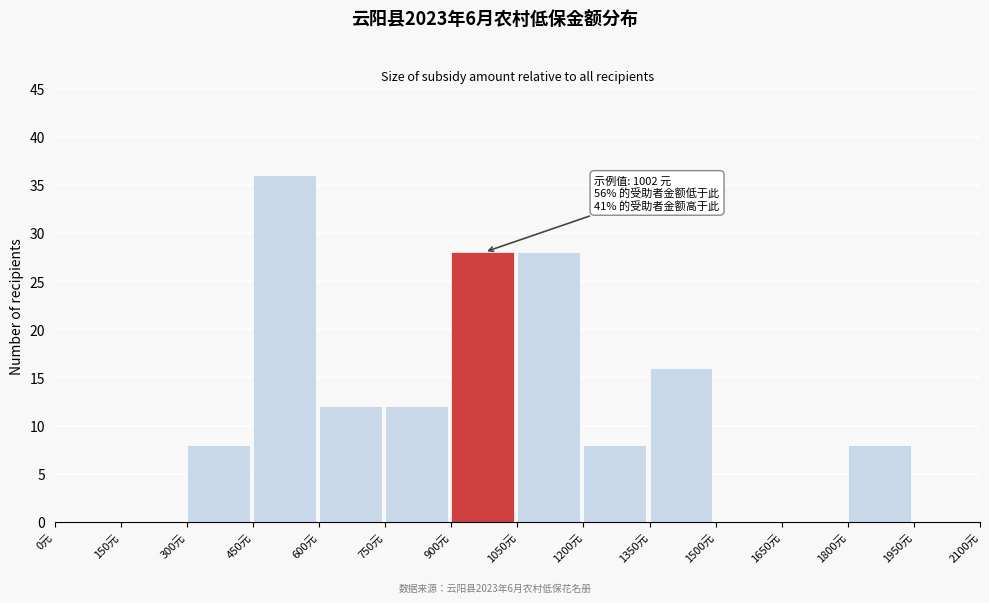

Over which range of the x-axis is the bar tallest?

450 to 600